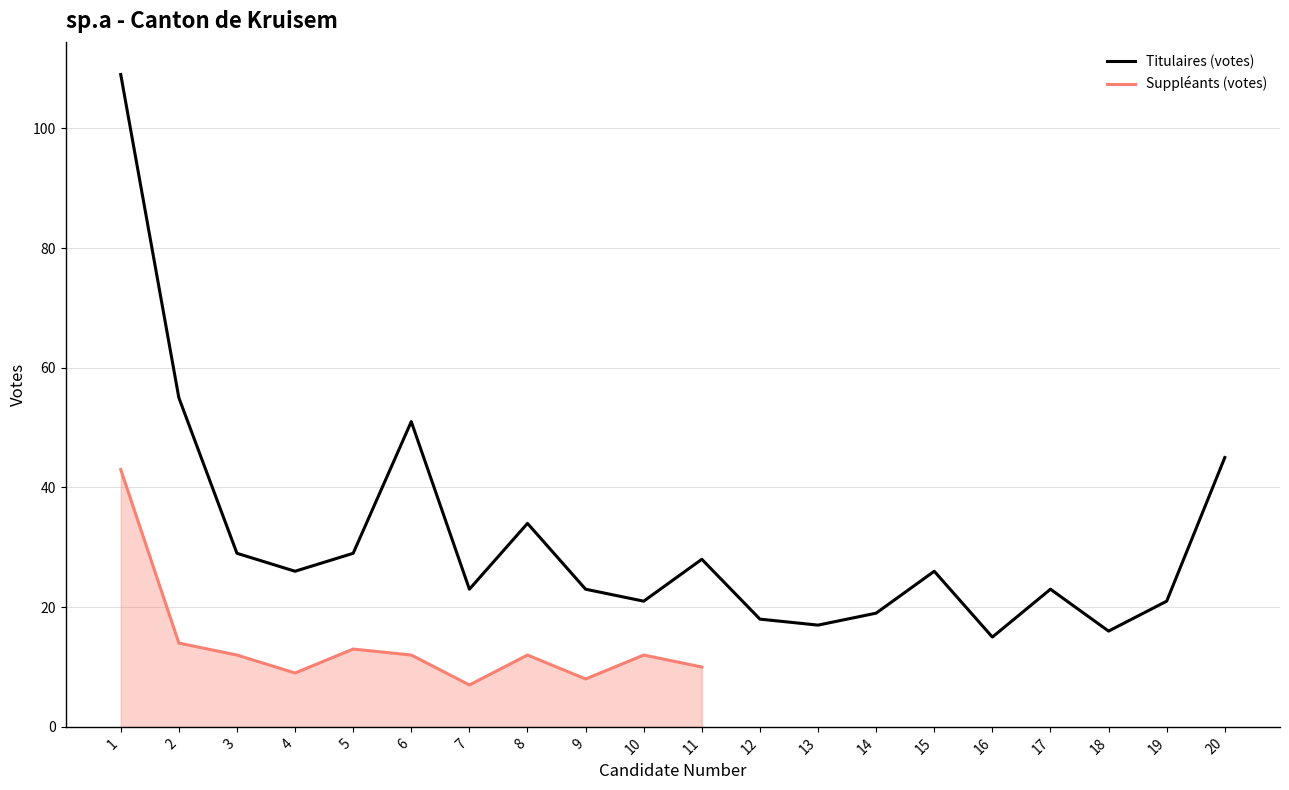

Which category has the lowest value across all series?

16